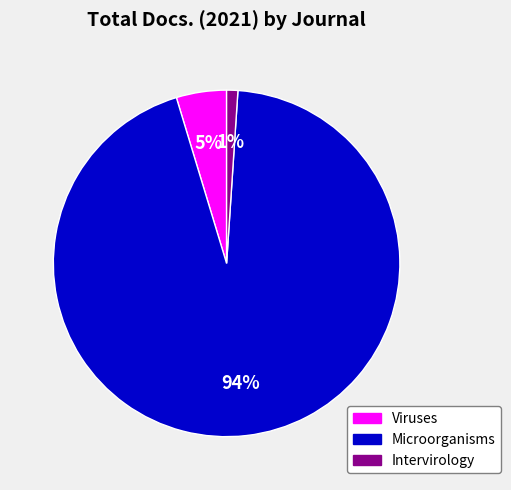

Between Microorganisms and Viruses, which is larger?

Microorganisms